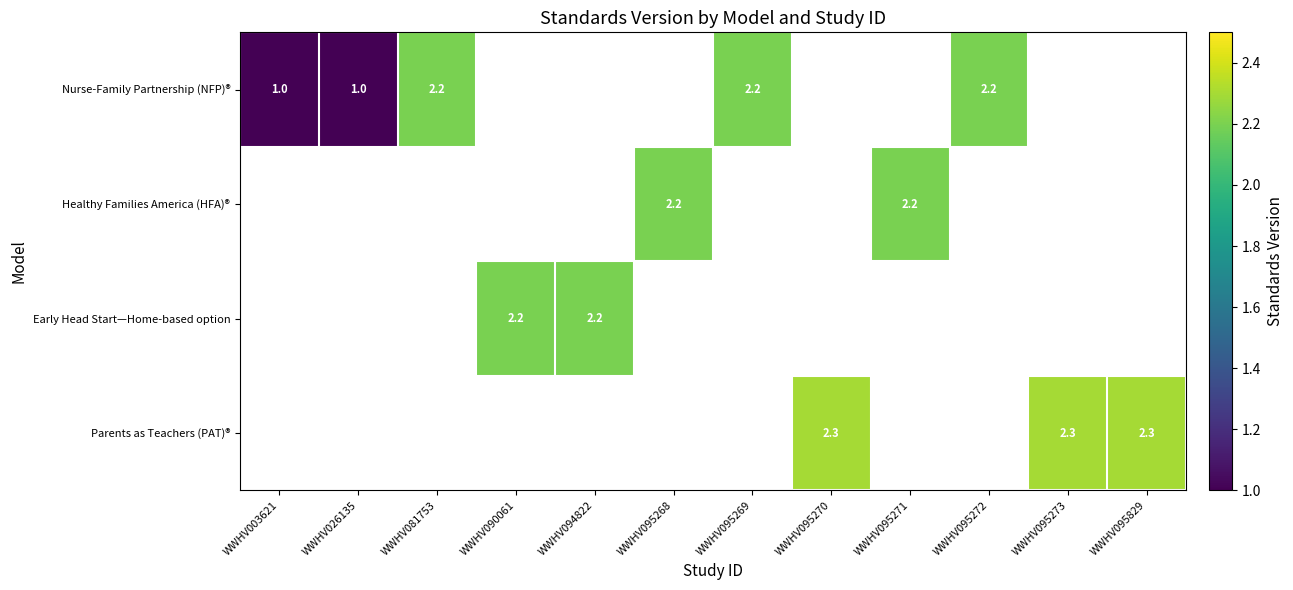

Is it true that Nurse-Family Partnership (NFP)® equals 2.2 at WWHV095272?

True